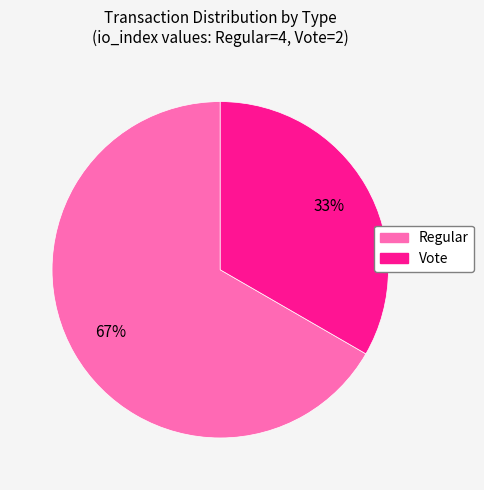

Is Regular the majority of the pie?

Yes